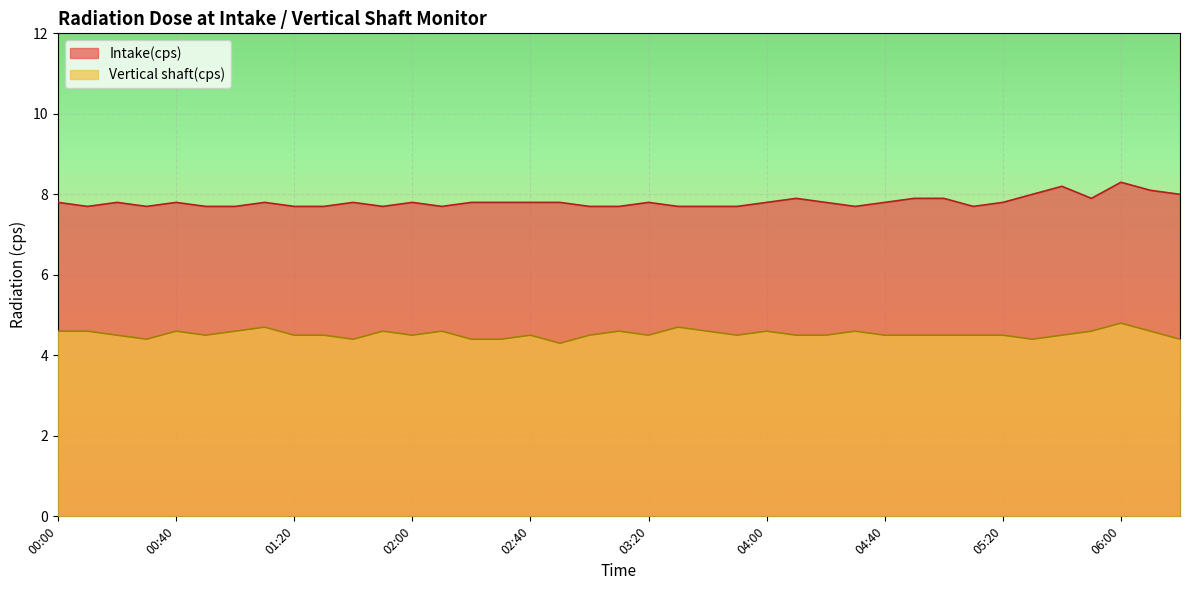

Rank the series by their maximum value, from lowest to highest.

Vertical shaft(cps), Intake(cps)